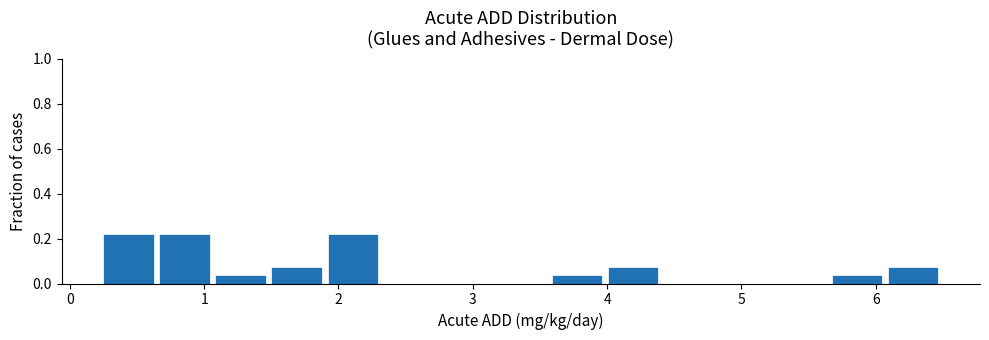

What is the height of the bar covering 1.1 to 1.5 on the x-axis? Neither the bar edges nor the heights are printed on the chart, so give them approximately, as read against the axes.

0.04